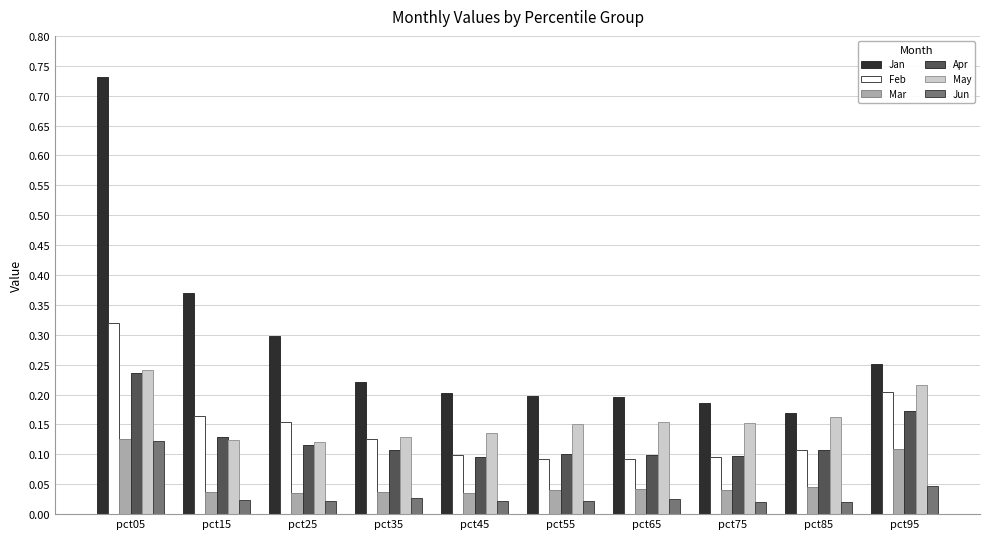

How many bars are there in total?

60